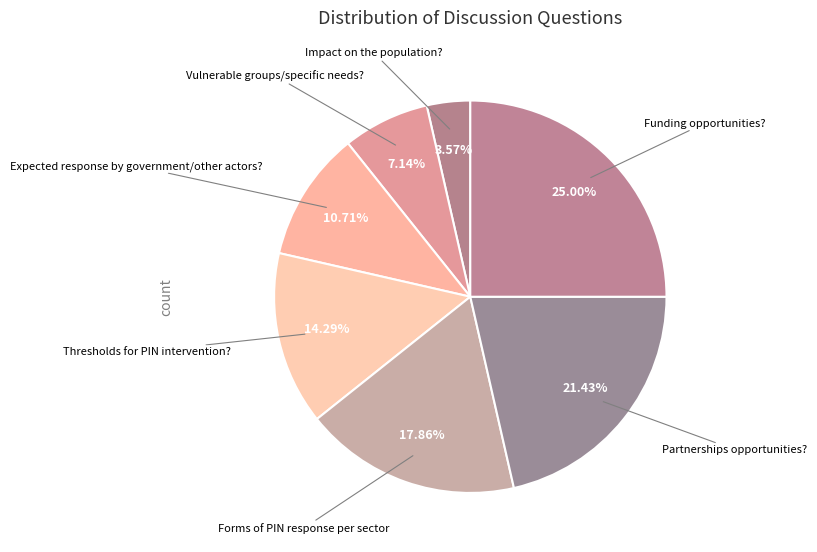

Which category has the biggest portion of the pie?

Funding opportunities?